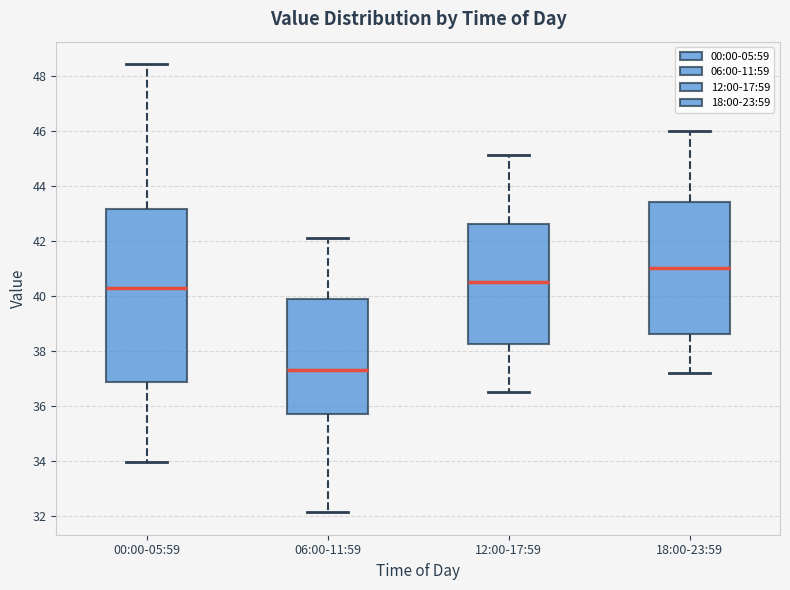

Which box has the lowest median line?

06:00-11:59